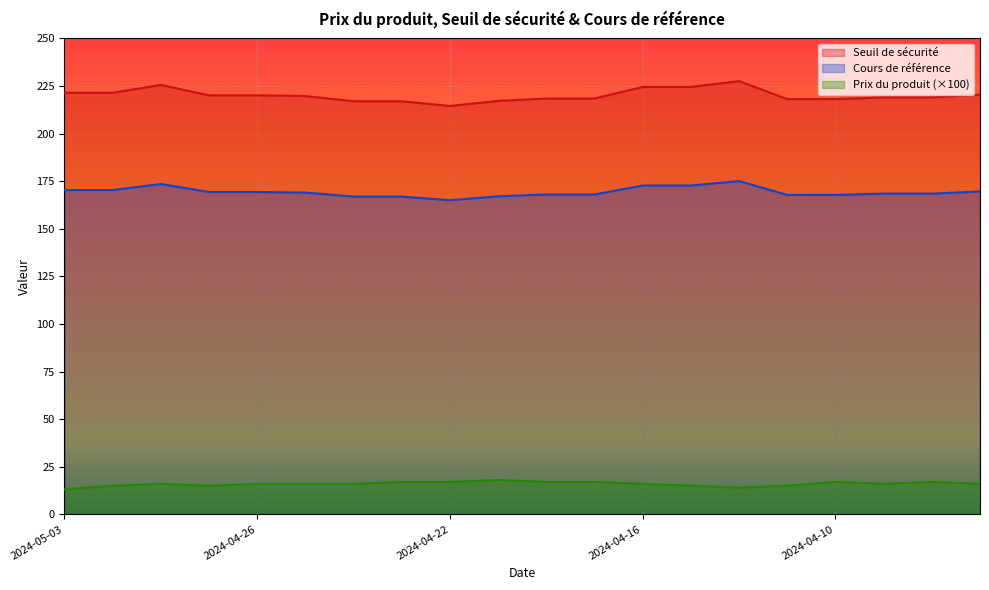

What is the difference between the highest and lowest values at 2024-04-22?

197.5